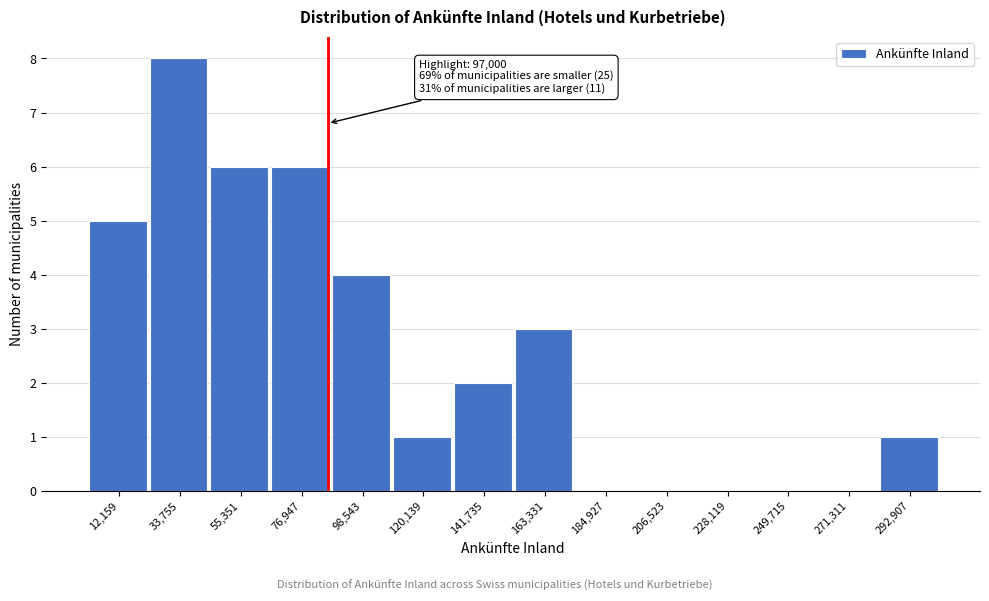

Reading left to right, transcribe all the data shown in this chart.

12,159=5	33,755=8	55,351=6	76,947=6	98,543=4	120,139=1	141,735=2	163,331=3	184,927=0	206,523=0	228,119=0	249,715=0	271,311=0	292,907=1